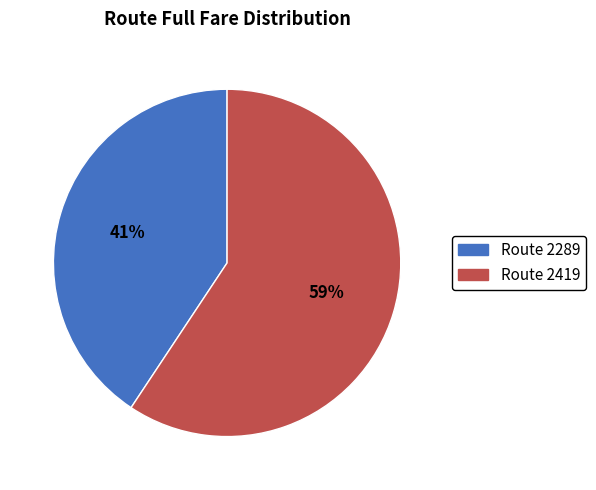

True or false: Route 2289 accounts for 54% of the total.

False